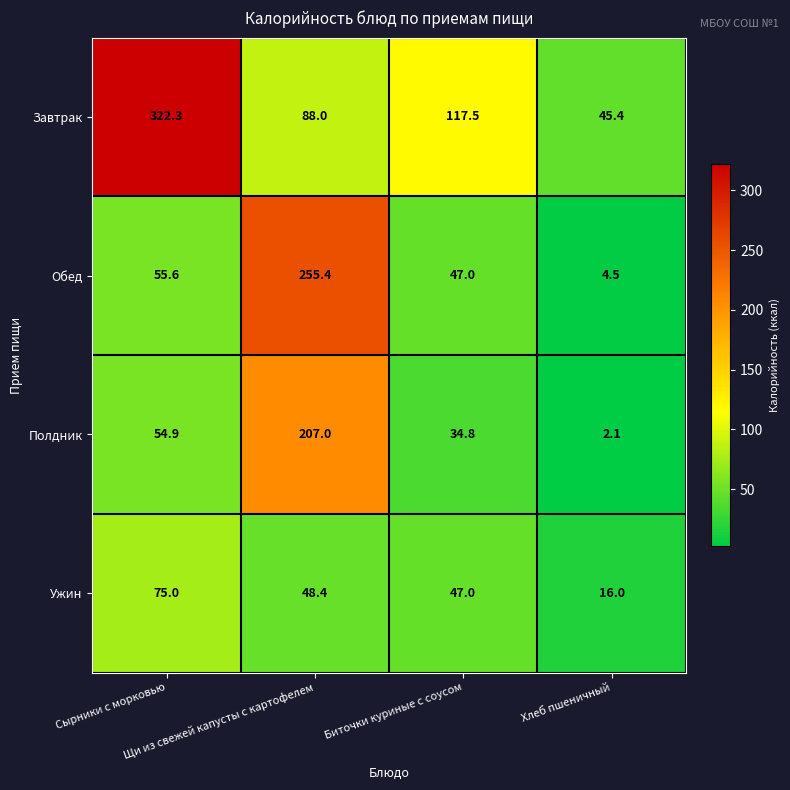

Which series has the widest spread of values?

Завтрак